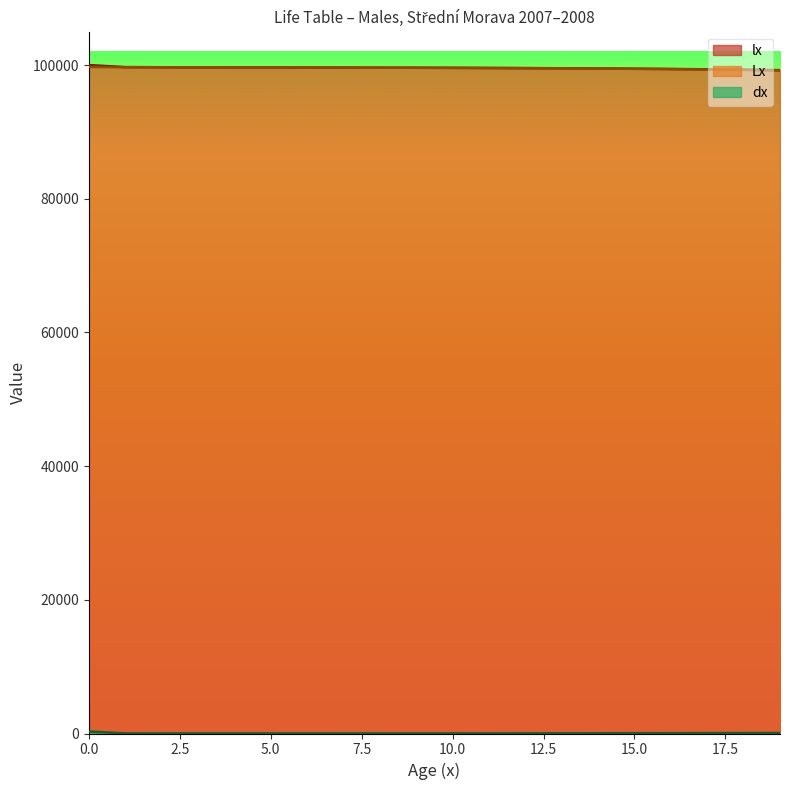

At which category does dx reach its first local valley?

2